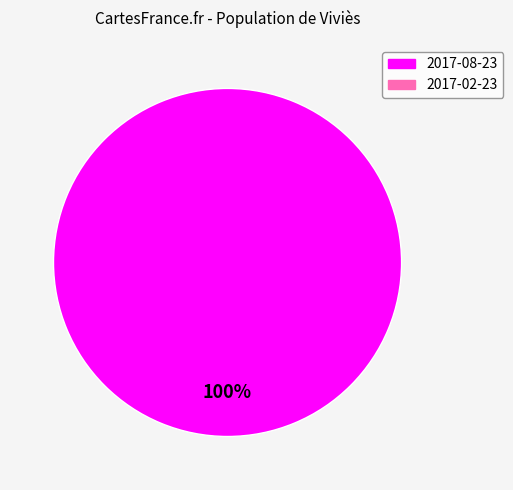

Count the number of slices in the pie.

1